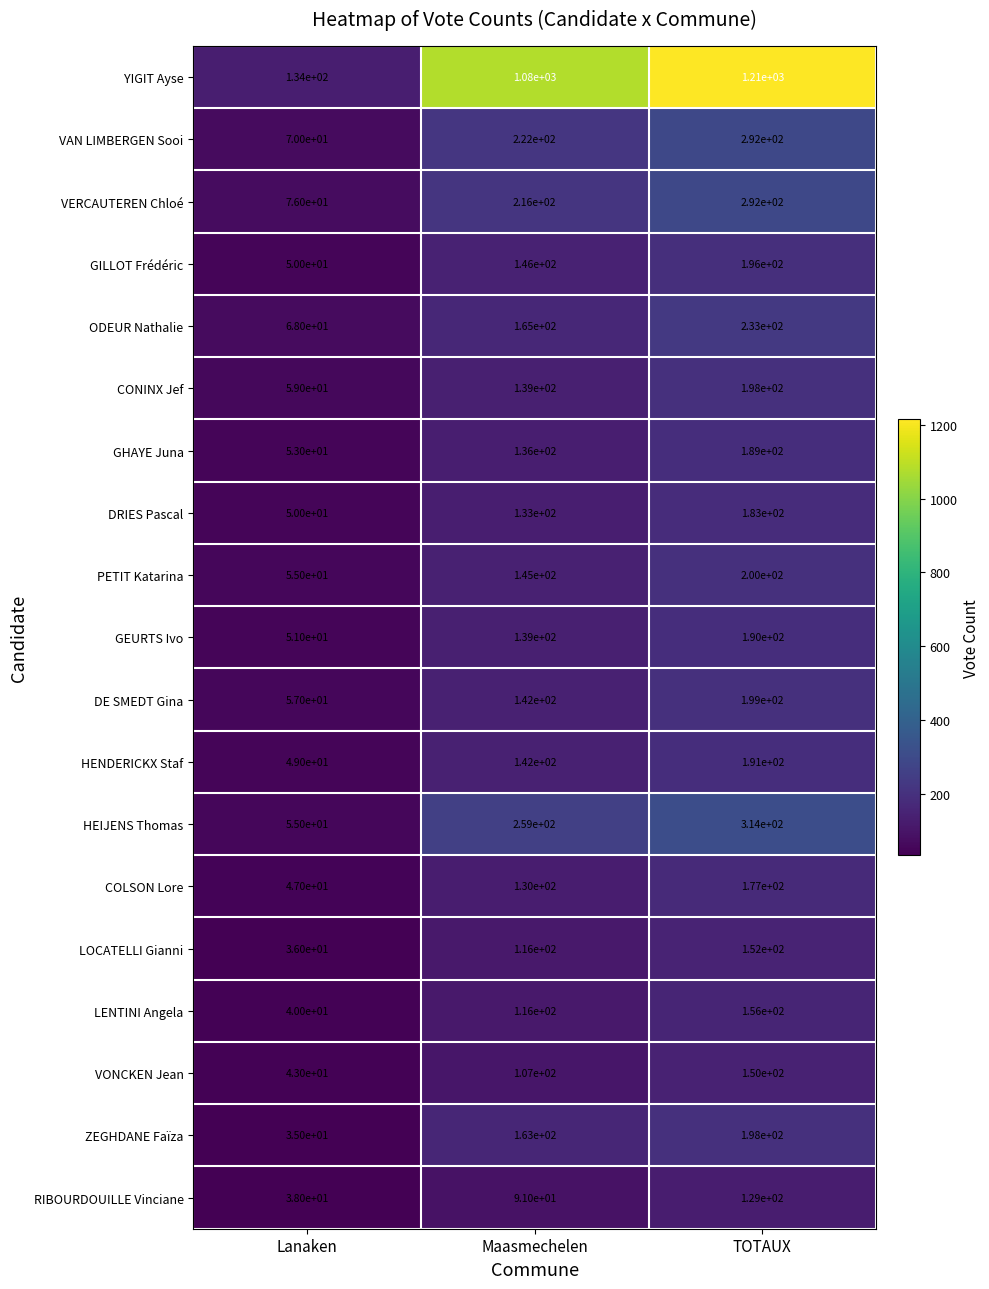

Which series has the largest total across all categories?

YIGIT Ayse